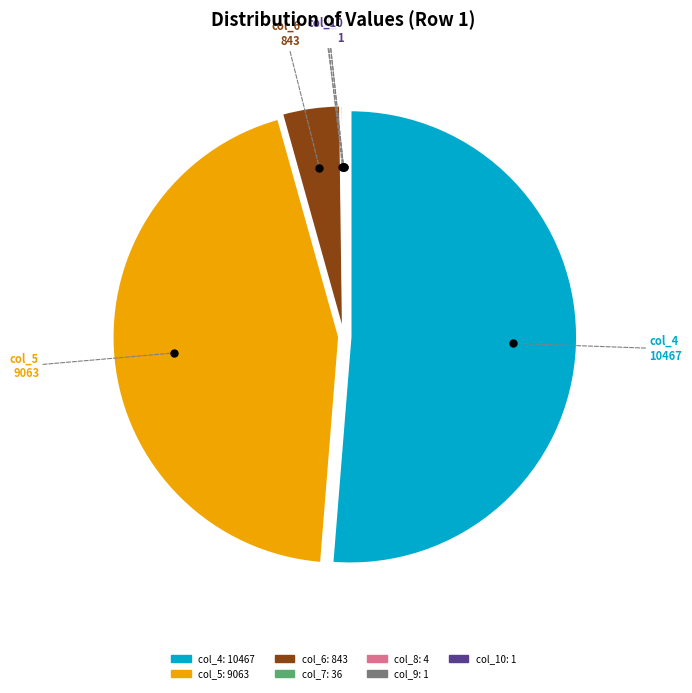

Is there any slice that represents more than half of the pie?

Yes